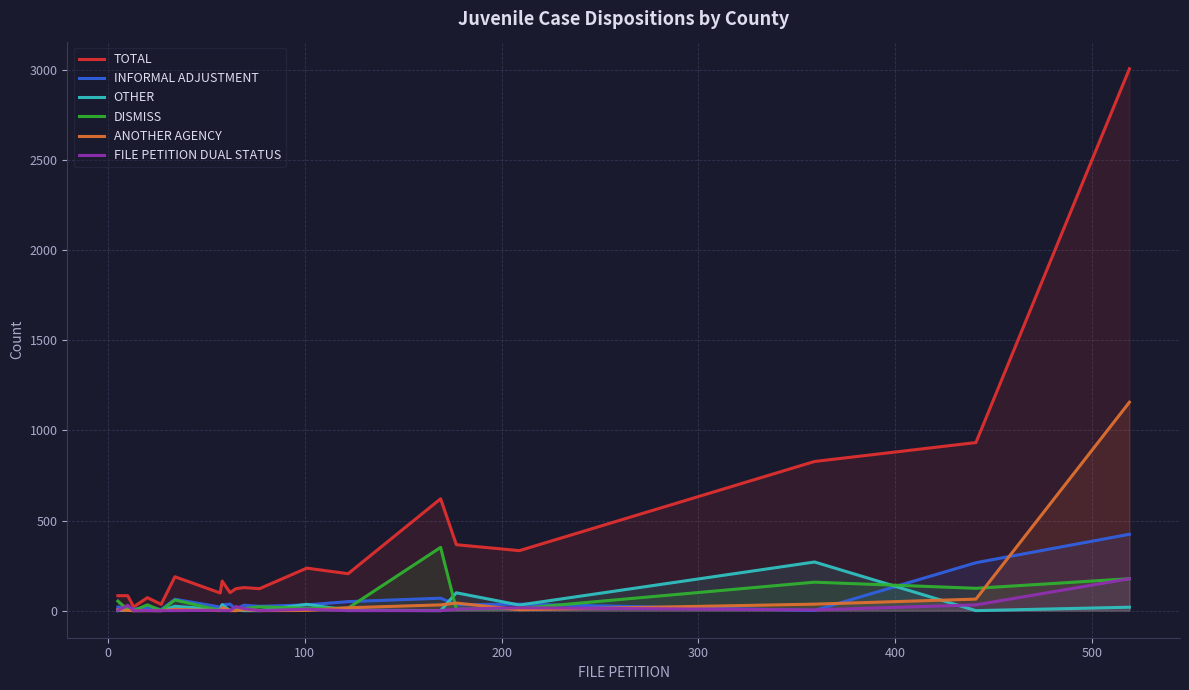

What is the sum of all ANOTHER AGENCY values?

1388